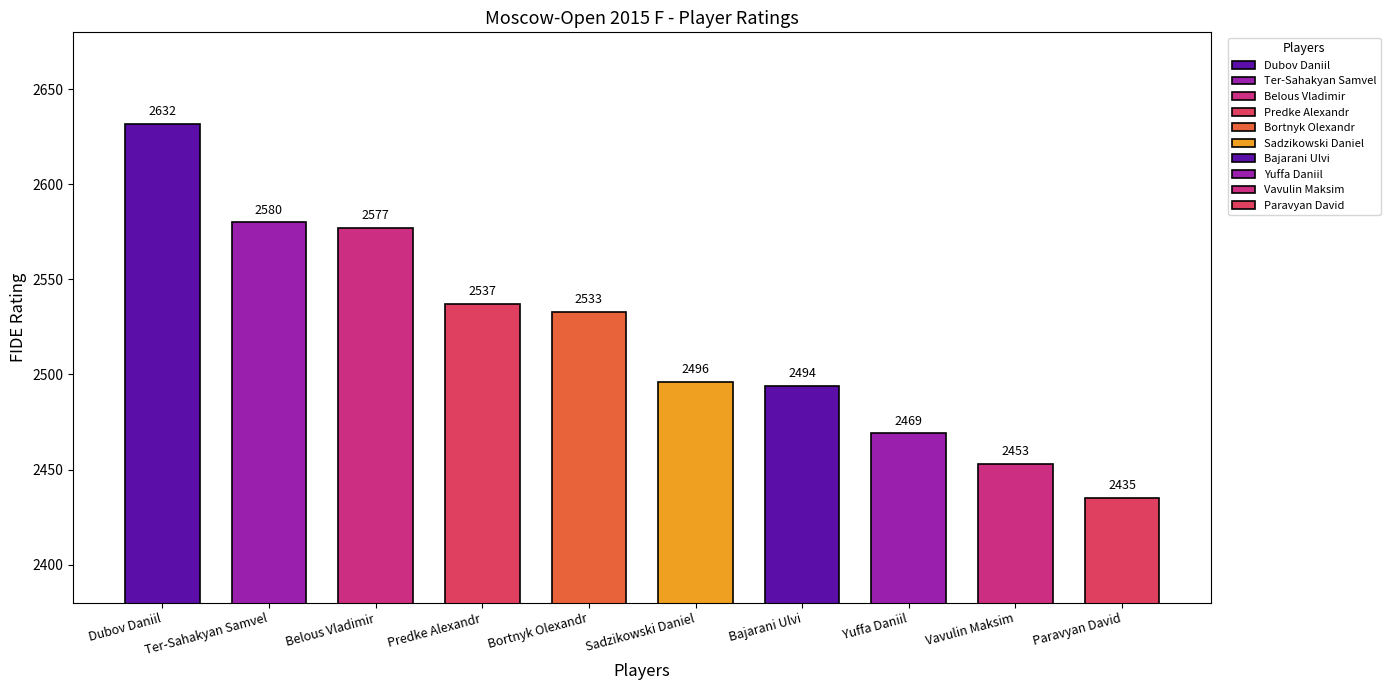

Which category has the highest value across all series?

Dubov Daniil